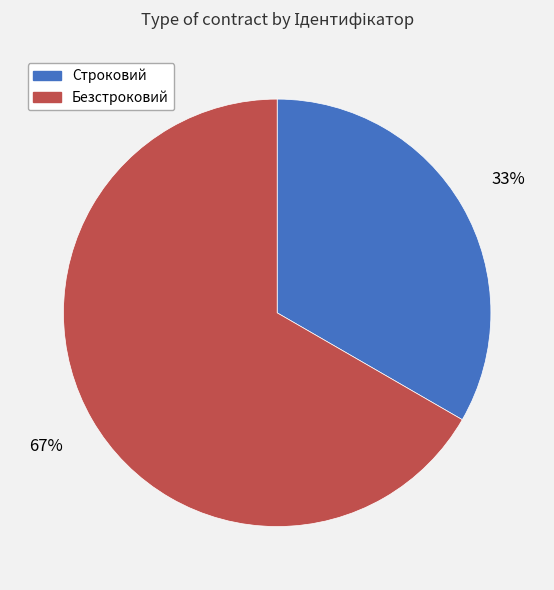

What is the largest slice in the pie chart?

Безстроковий